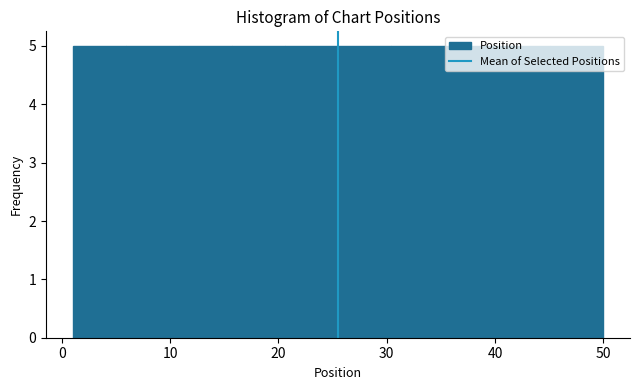

What is the height of the bar covering 30.4 to 35.3 on the x-axis? Neither the bar edges nor the heights are printed on the chart, so give them approximately, as read against the axes.

5